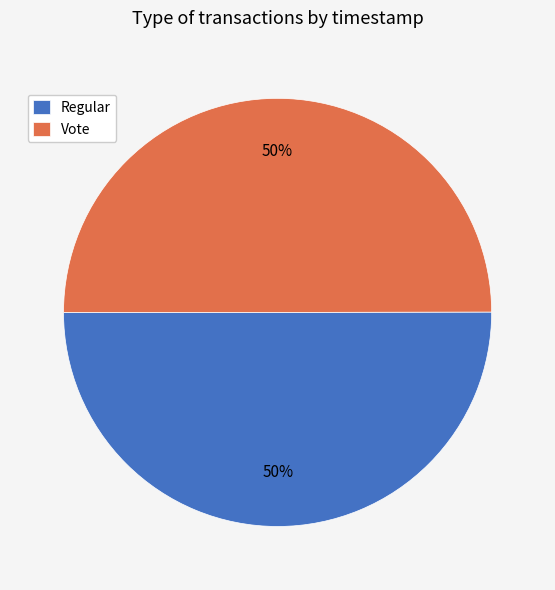

What is the ratio of the value at Regular to the value at Vote?

1.0